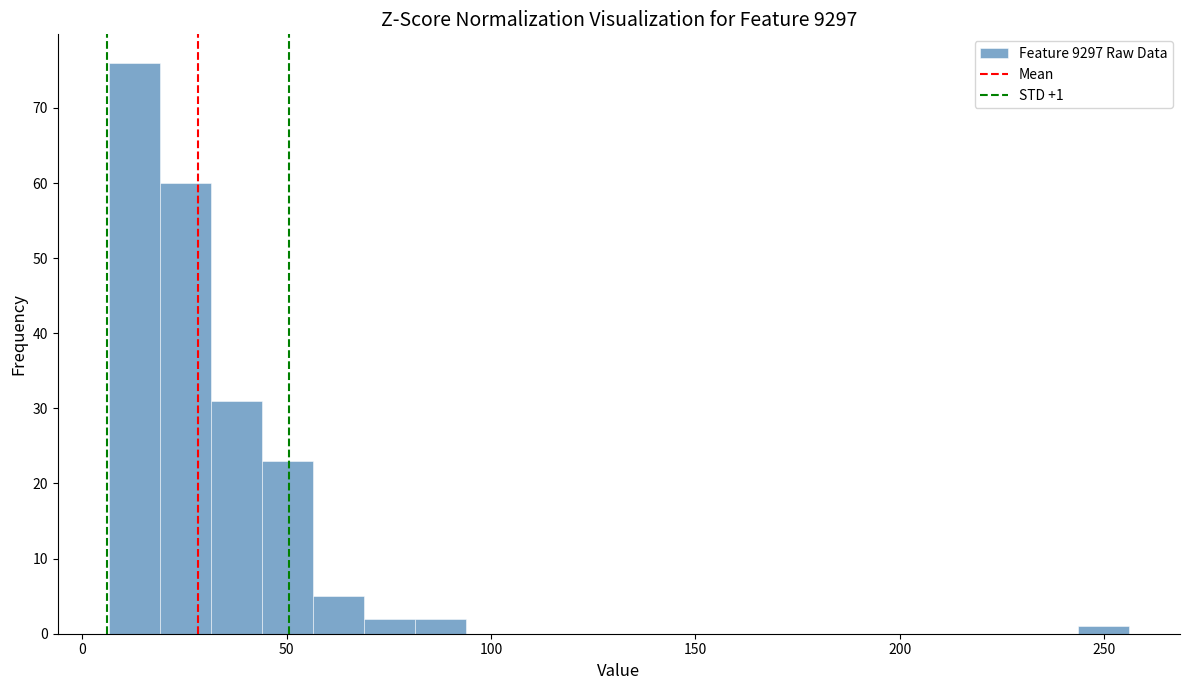

Around what value on the x-axis is the tallest bar? Give the approximate position of its centre, as read against the axis.

15